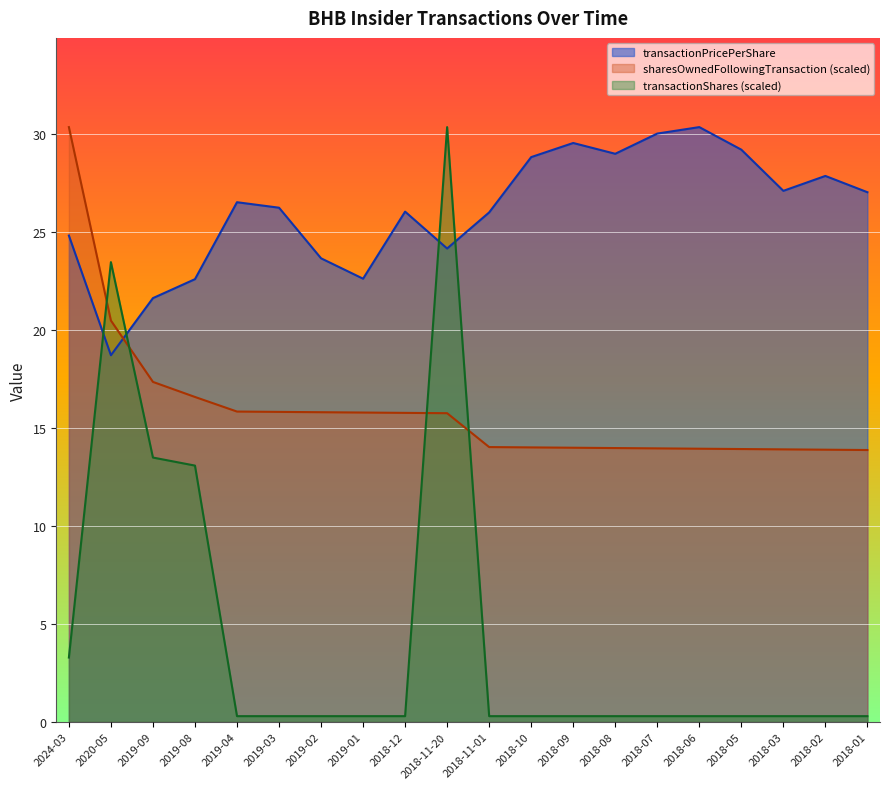

True or false: transactionShares and sharesOwnedFollowingTransaction intersect in this chart.

True